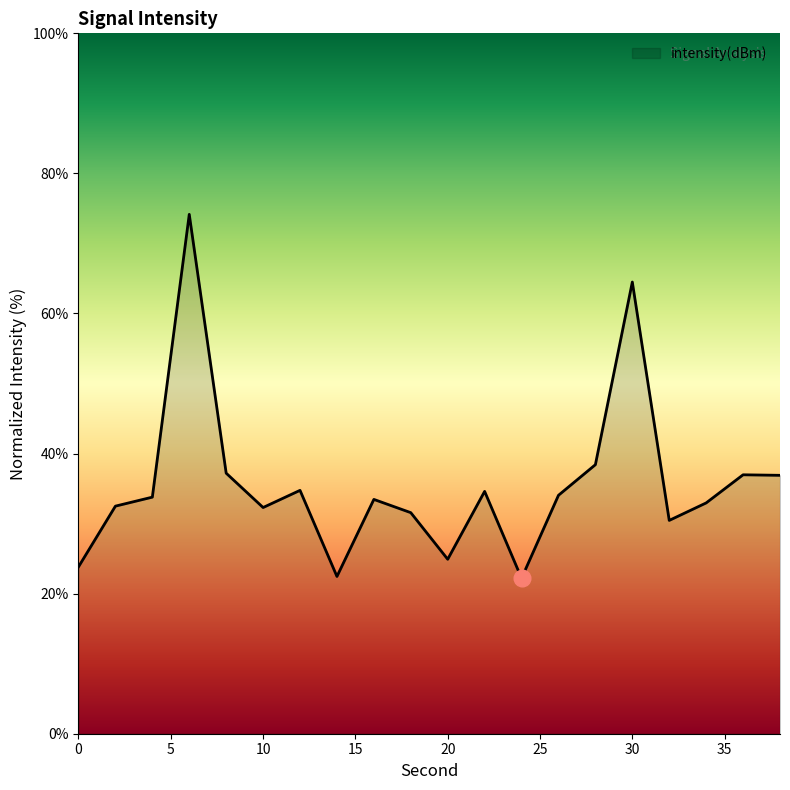

What is the difference between the maximum and minimum values?

52.0